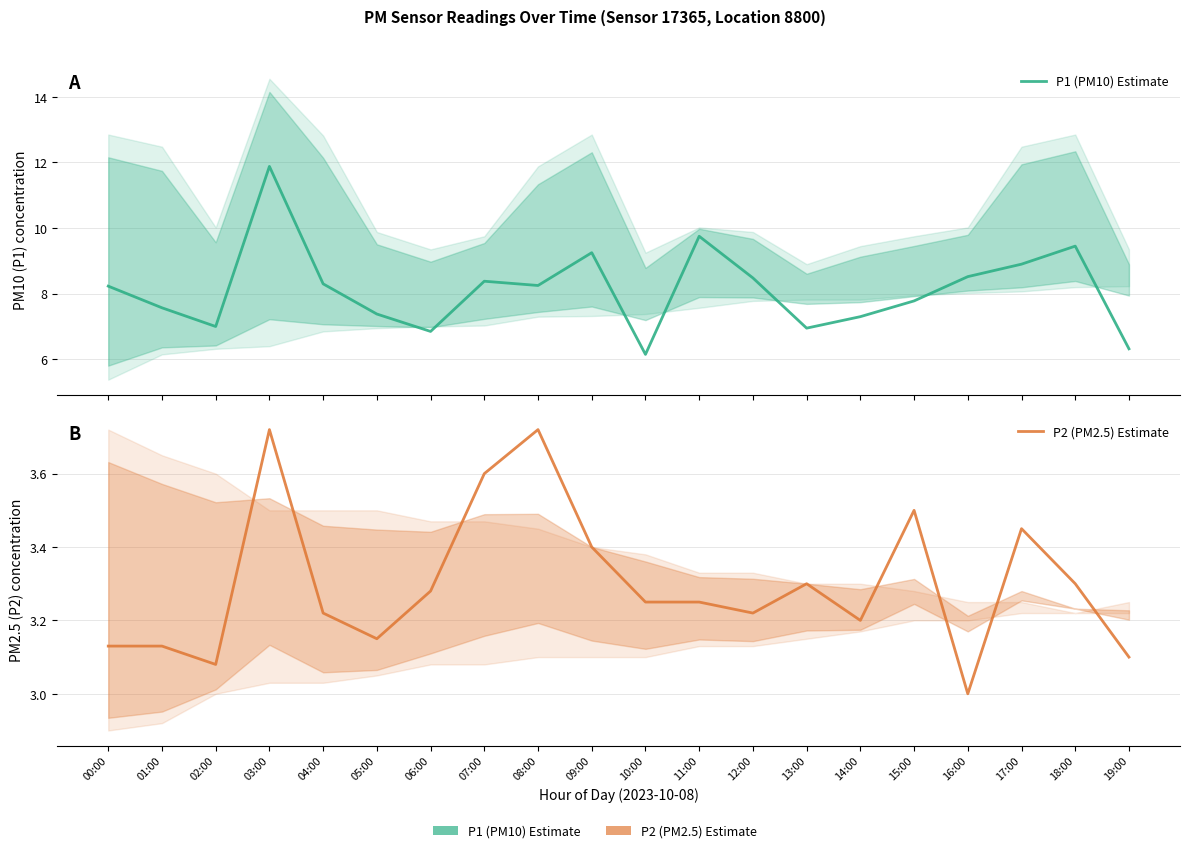

What is the value of the P2 (PM2.5) Estimate point at the 2nd from the left?

3.1